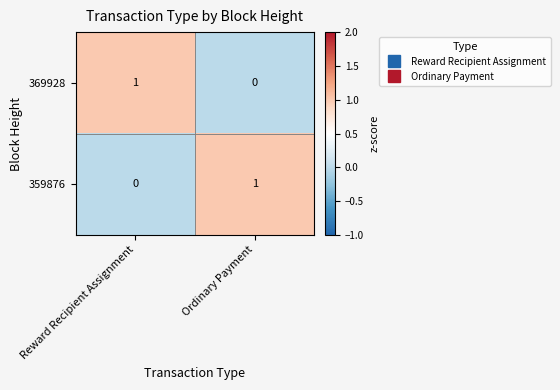

Which category has the lowest value in the 359876 series?

Reward Recipient Assignment